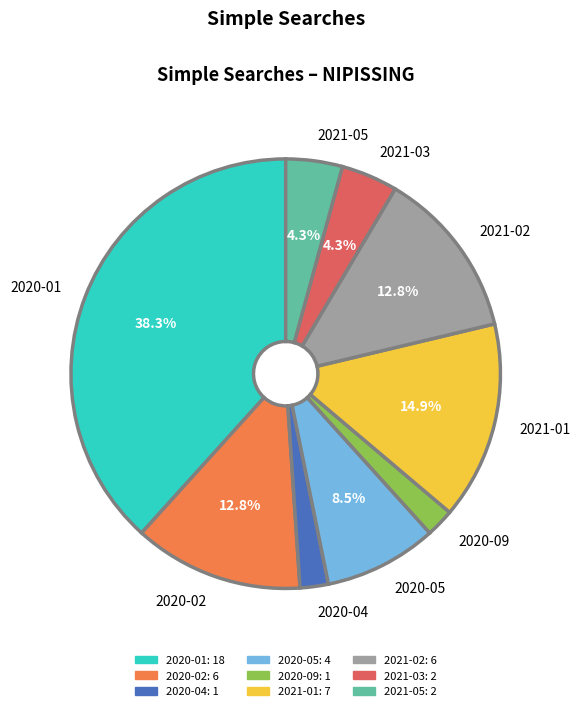

Approximately how many times larger is the value at 2020-05 compared to 2020-02?

0.7